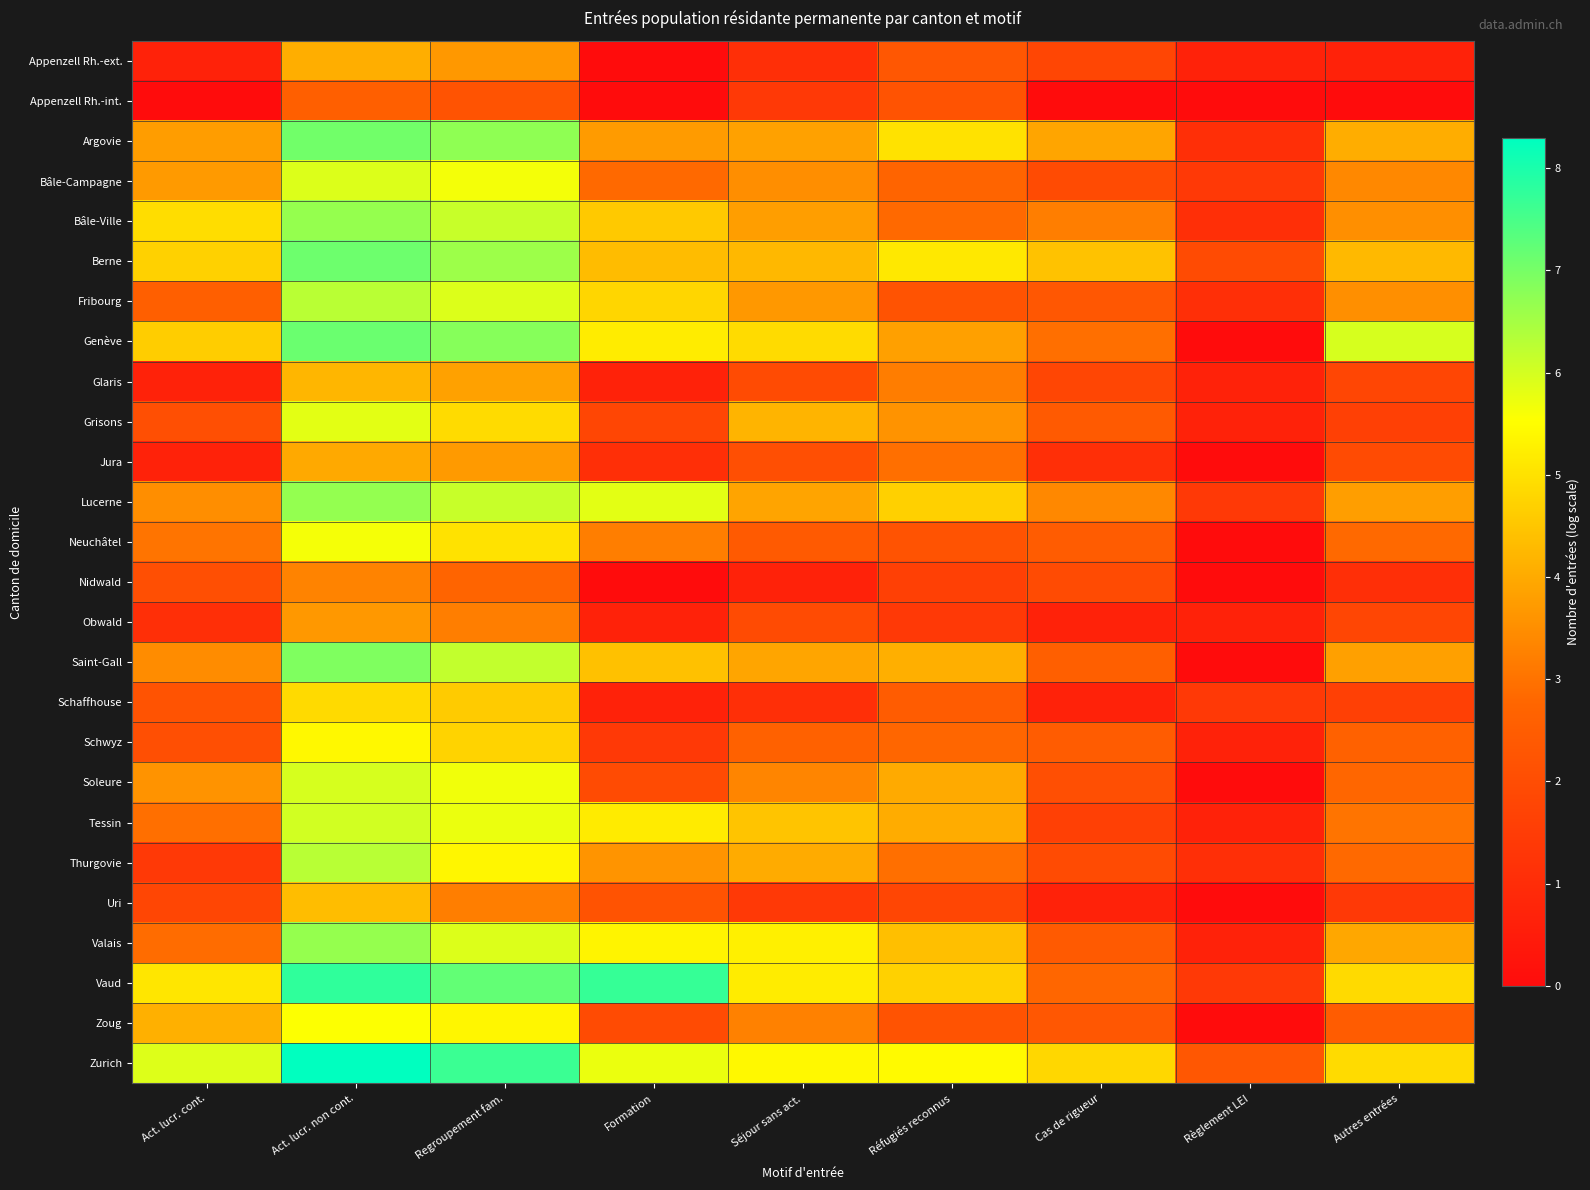

Reading right to left, what are all the values shown in this chart?

Appenzell Rh.-ext.: Autres entrées=0.7	Règlement LEI=0.7	Cas de rigueur=1.8	Réfugiés reconnus=2.3	Séjour sans act.=1.1	Formation=0.0	Regroupement fam.=3.7	Act. lucr. non cont.=4.1	Act. lucr. cont.=0.7
Appenzell Rh.-int.: Autres entrées=0.0	Règlement LEI=0.0	Cas de rigueur=0.0	Réfugiés reconnus=2.2	Séjour sans act.=1.4	Formation=0.0	Regroupement fam.=2.2	Act. lucr. non cont.=2.6	Act. lucr. cont.=0.0
Argovie: Autres entrées=4.1	Règlement LEI=1.1	Cas de rigueur=3.9	Réfugiés reconnus=5.0	Séjour sans act.=3.9	Formation=3.7	Regroupement fam.=6.7	Act. lucr. non cont.=7.1	Act. lucr. cont.=3.8
Bâle-Campagne: Autres entrées=3.4	Règlement LEI=1.4	Cas de rigueur=1.9	Réfugiés reconnus=2.7	Séjour sans act.=3.5	Formation=2.8	Regroupement fam.=5.6	Act. lucr. non cont.=5.9	Act. lucr. cont.=3.7
Bâle-Ville: Autres entrées=3.5	Règlement LEI=1.1	Cas de rigueur=3.2	Réfugiés reconnus=2.8	Séjour sans act.=3.8	Formation=4.6	Regroupement fam.=6.1	Act. lucr. non cont.=6.7	Act. lucr. cont.=4.9
Berne: Autres entrées=4.3	Règlement LEI=1.9	Cas de rigueur=4.4	Réfugiés reconnus=5.1	Séjour sans act.=4.2	Formation=4.3	Regroupement fam.=6.6	Act. lucr. non cont.=7.1	Act. lucr. cont.=4.7
Fribourg: Autres entrées=3.5	Règlement LEI=1.1	Cas de rigueur=2.3	Réfugiés reconnus=2.2	Séjour sans act.=3.7	Formation=4.8	Regroupement fam.=5.9	Act. lucr. non cont.=6.3	Act. lucr. cont.=2.6
Genève: Autres entrées=6.0	Règlement LEI=0.0	Cas de rigueur=2.9	Réfugiés reconnus=3.8	Séjour sans act.=4.9	Formation=5.2	Regroupement fam.=6.8	Act. lucr. non cont.=7.1	Act. lucr. cont.=4.6
Glaris: Autres entrées=1.8	Règlement LEI=0.7	Cas de rigueur=1.8	Réfugiés reconnus=3.2	Séjour sans act.=1.9	Formation=0.7	Regroupement fam.=3.9	Act. lucr. non cont.=4.2	Act. lucr. cont.=0.7
Grisons: Autres entrées=1.6	Règlement LEI=0.7	Cas de rigueur=2.4	Réfugiés reconnus=3.6	Séjour sans act.=4.2	Formation=1.8	Regroupement fam.=4.9	Act. lucr. non cont.=5.8	Act. lucr. cont.=2.1
Jura: Autres entrées=1.9	Règlement LEI=0.0	Cas de rigueur=1.1	Réfugiés reconnus=2.9	Séjour sans act.=2.1	Formation=1.1	Regroupement fam.=3.7	Act. lucr. non cont.=4.0	Act. lucr. cont.=0.7
Lucerne: Autres entrées=3.8	Règlement LEI=1.4	Cas de rigueur=3.4	Réfugiés reconnus=4.7	Séjour sans act.=3.9	Formation=5.8	Regroupement fam.=6.1	Act. lucr. non cont.=6.7	Act. lucr. cont.=3.5
Neuchâtel: Autres entrées=2.8	Règlement LEI=0.0	Cas de rigueur=2.5	Réfugiés reconnus=2.2	Séjour sans act.=2.4	Formation=3.2	Regroupement fam.=5.0	Act. lucr. non cont.=5.6	Act. lucr. cont.=3.0
Nidwald: Autres entrées=1.1	Règlement LEI=0.0	Cas de rigueur=1.9	Réfugiés reconnus=1.6	Séjour sans act.=0.7	Formation=0.0	Regroupement fam.=2.7	Act. lucr. non cont.=3.3	Act. lucr. cont.=2.1
Obwald: Autres entrées=1.8	Règlement LEI=0.7	Cas de rigueur=0.7	Réfugiés reconnus=1.4	Séjour sans act.=1.9	Formation=0.7	Regroupement fam.=3.2	Act. lucr. non cont.=3.7	Act. lucr. cont.=1.1
Saint-Gall: Autres entrées=3.8	Règlement LEI=0.0	Cas de rigueur=2.6	Réfugiés reconnus=4.1	Séjour sans act.=3.9	Formation=4.4	Regroupement fam.=6.2	Act. lucr. non cont.=6.9	Act. lucr. cont.=3.5
Schaffhouse: Autres entrées=1.6	Règlement LEI=1.4	Cas de rigueur=0.7	Réfugiés reconnus=2.5	Séjour sans act.=1.1	Formation=0.7	Regroupement fam.=4.6	Act. lucr. non cont.=4.9	Act. lucr. cont.=2.2
Schwyz: Autres entrées=2.6	Règlement LEI=0.7	Cas de rigueur=2.5	Réfugiés reconnus=2.8	Séjour sans act.=2.6	Formation=1.4	Regroupement fam.=4.7	Act. lucr. non cont.=5.4	Act. lucr. cont.=2.1
Soleure: Autres entrées=2.8	Règlement LEI=0.0	Cas de rigueur=2.1	Réfugiés reconnus=4.0	Séjour sans act.=3.3	Formation=1.9	Regroupement fam.=5.7	Act. lucr. non cont.=6.0	Act. lucr. cont.=3.6
Tessin: Autres entrées=3.0	Règlement LEI=0.7	Cas de rigueur=1.6	Réfugiés reconnus=4.0	Séjour sans act.=4.5	Formation=5.2	Regroupement fam.=5.7	Act. lucr. non cont.=6.0	Act. lucr. cont.=2.9
Thurgovie: Autres entrées=2.8	Règlement LEI=1.1	Cas de rigueur=1.9	Réfugiés reconnus=2.9	Séjour sans act.=4.0	Formation=3.6	Regroupement fam.=5.4	Act. lucr. non cont.=6.3	Act. lucr. cont.=1.4
Uri: Autres entrées=1.4	Règlement LEI=0.0	Cas de rigueur=0.7	Réfugiés reconnus=1.8	Séjour sans act.=1.4	Formation=2.2	Regroupement fam.=3.2	Act. lucr. non cont.=4.3	Act. lucr. cont.=1.8
Valais: Autres entrées=4.0	Règlement LEI=0.7	Cas de rigueur=2.4	Réfugiés reconnus=4.4	Séjour sans act.=5.3	Formation=5.3	Regroupement fam.=5.9	Act. lucr. non cont.=6.7	Act. lucr. cont.=2.9
Vaud: Autres entrées=4.9	Règlement LEI=1.4	Cas de rigueur=2.8	Réfugiés reconnus=4.7	Séjour sans act.=5.2	Formation=7.7	Regroupement fam.=7.2	Act. lucr. non cont.=7.8	Act. lucr. cont.=5.1
Zoug: Autres entrées=2.5	Règlement LEI=0.0	Cas de rigueur=2.3	Réfugiés reconnus=2.2	Séjour sans act.=3.3	Formation=1.9	Regroupement fam.=5.4	Act. lucr. non cont.=5.5	Act. lucr. cont.=4.1
Zurich: Autres entrées=4.9	Règlement LEI=2.3	Cas de rigueur=4.8	Réfugiés reconnus=5.4	Séjour sans act.=5.4	Formation=5.7	Regroupement fam.=7.7	Act. lucr. non cont.=8.3	Act. lucr. cont.=5.9